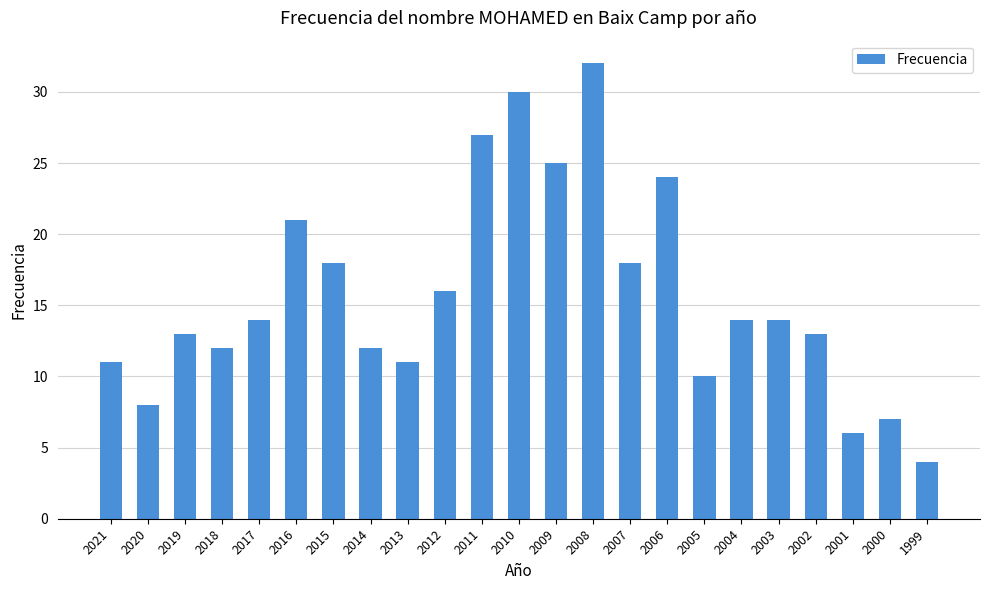

Count the number of categories in the chart.

23